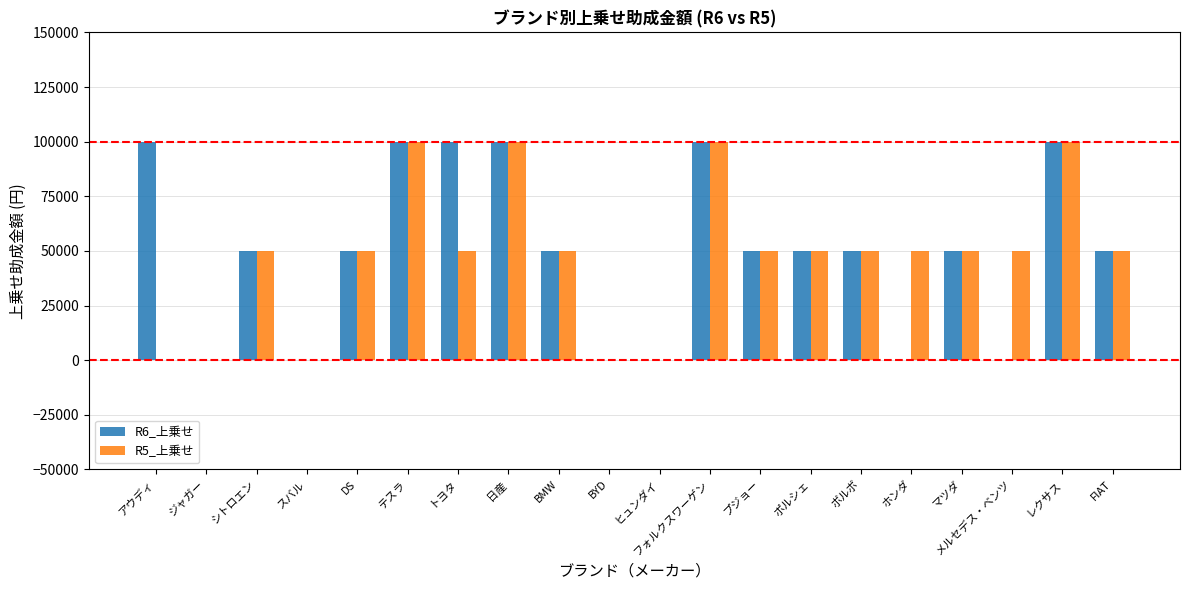

How many groups of bars are there?

20